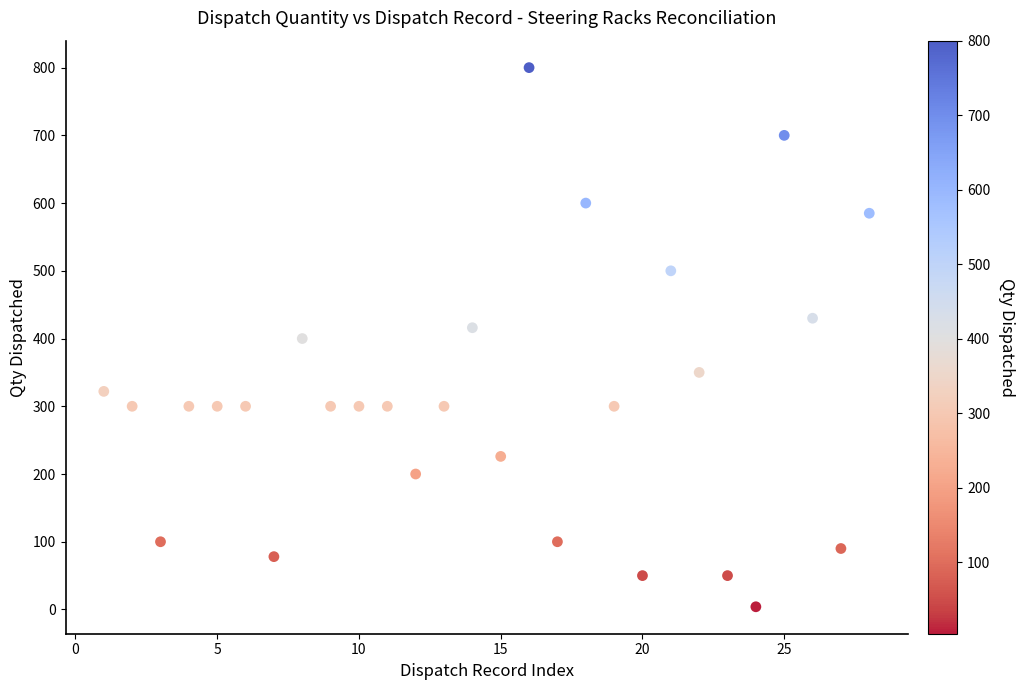

What is the range of X values (max minus min)?

27